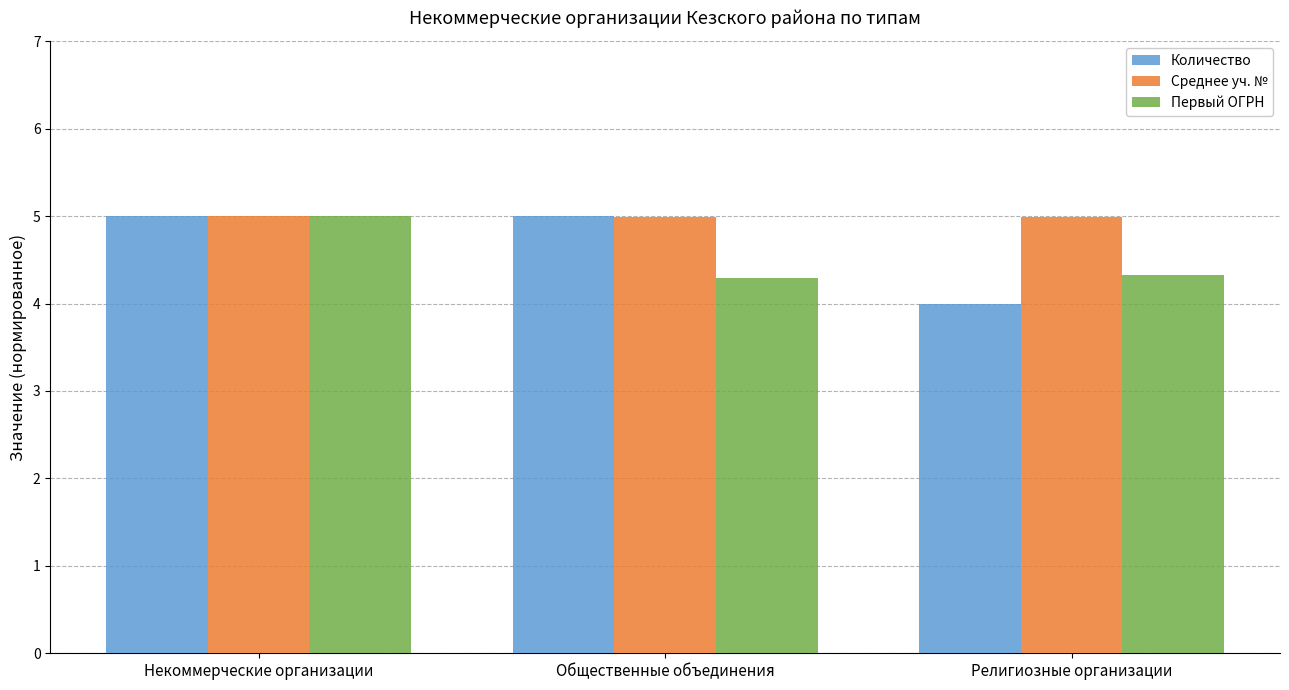

True or false: Среднее уч. № has a value of 1.2 at Общественные объединения.

False